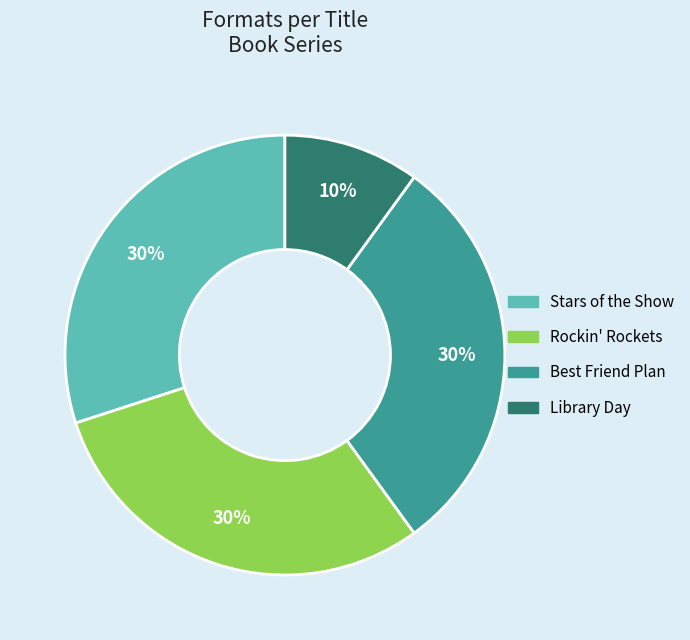

How many segments does this pie chart have?

4